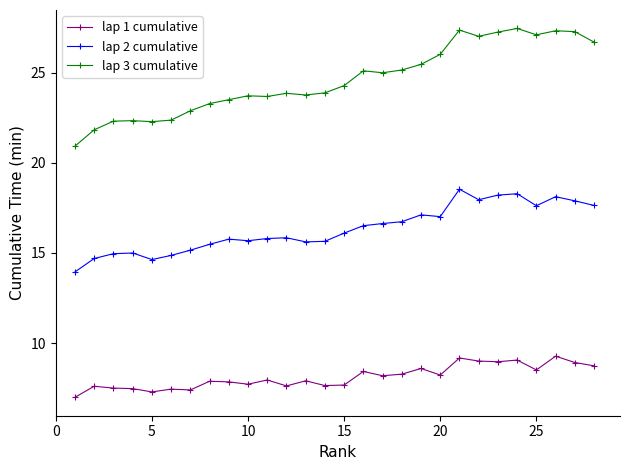

Which series has the largest range (max minus min)?

lap 3 cumulative